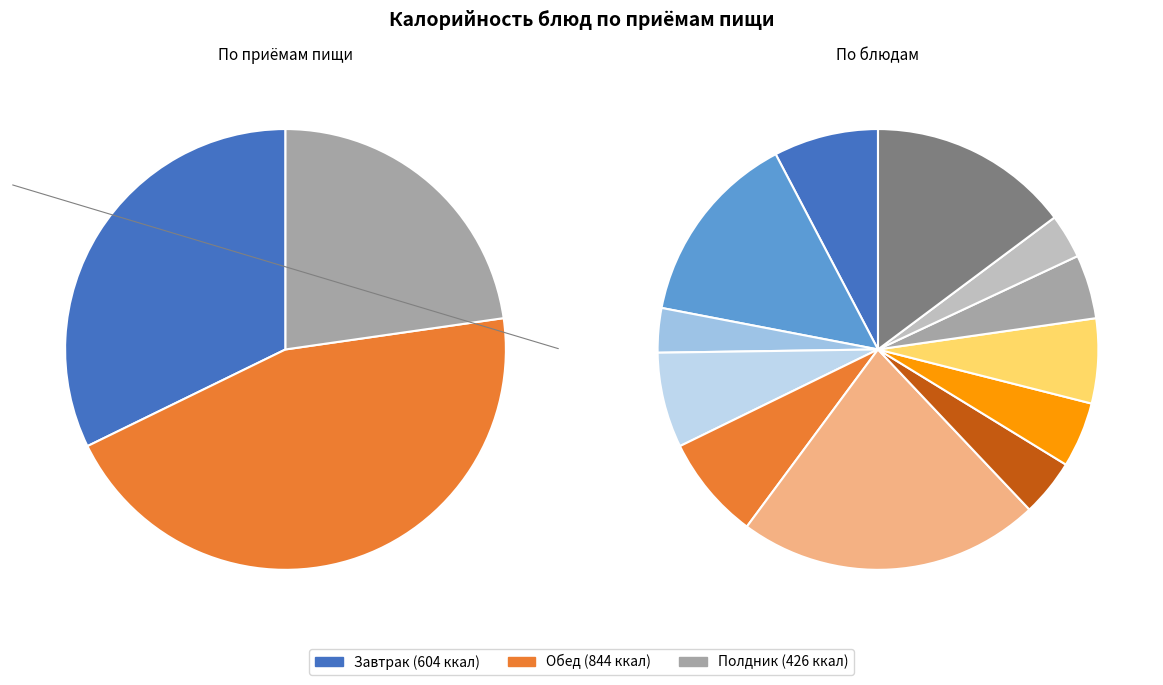

Combined, do Курица с кисло-сладком соусе and Фрукт account for over 50%?

No